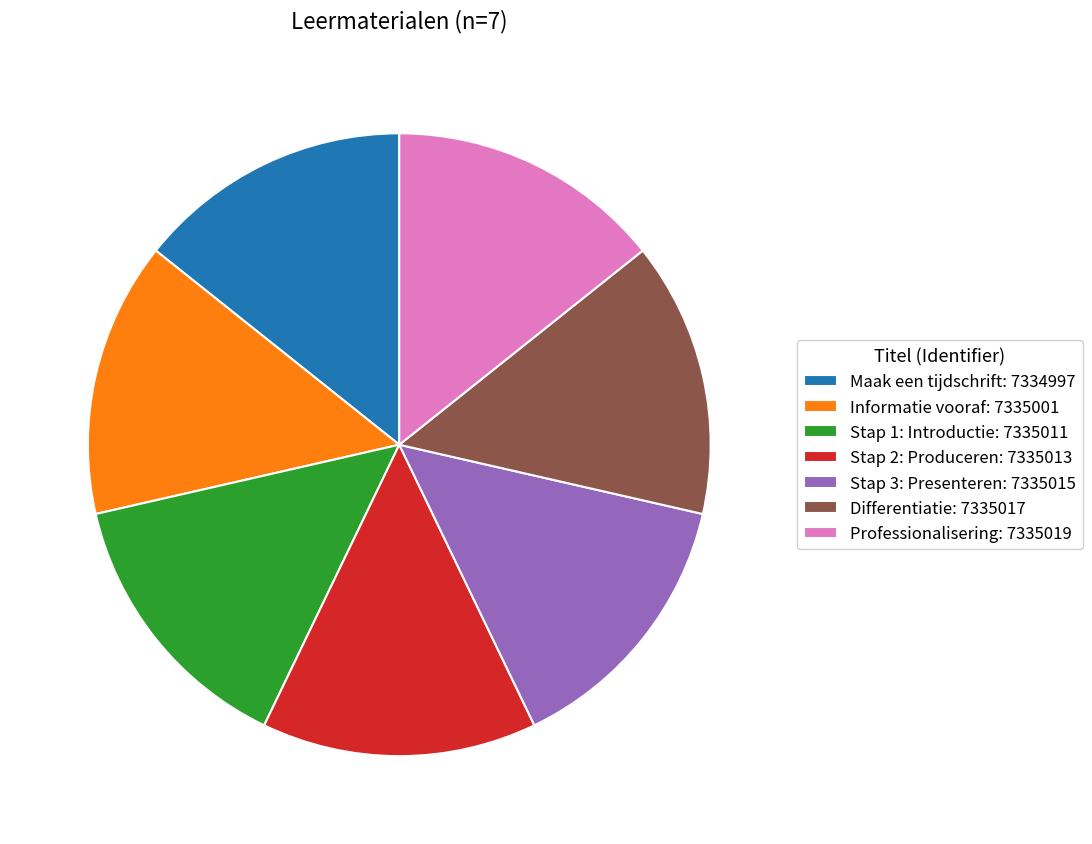

Do Differentiatie: 7335017 and Professionalisering: 7335019 together represent more than half of the pie?

No